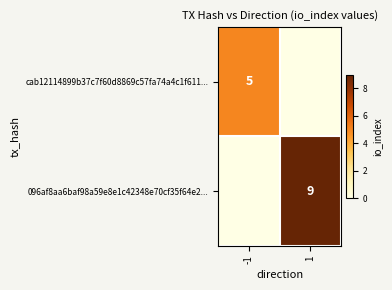

True or false: 096af8aa6baf98a59e8e1c42348e70cf35f64e2... has a value of 13 at 1.

False